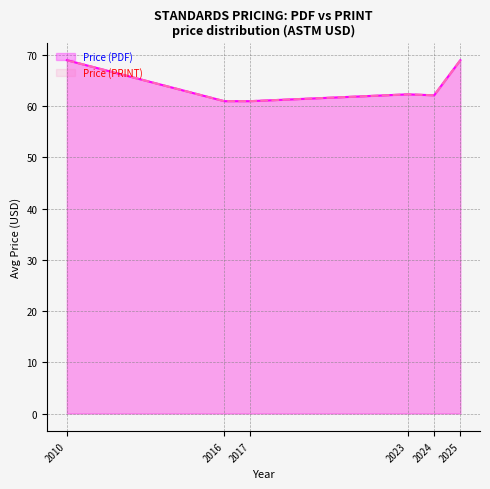

What is the difference between the maximum and second lowest values in the Price (PRINT) series?

8